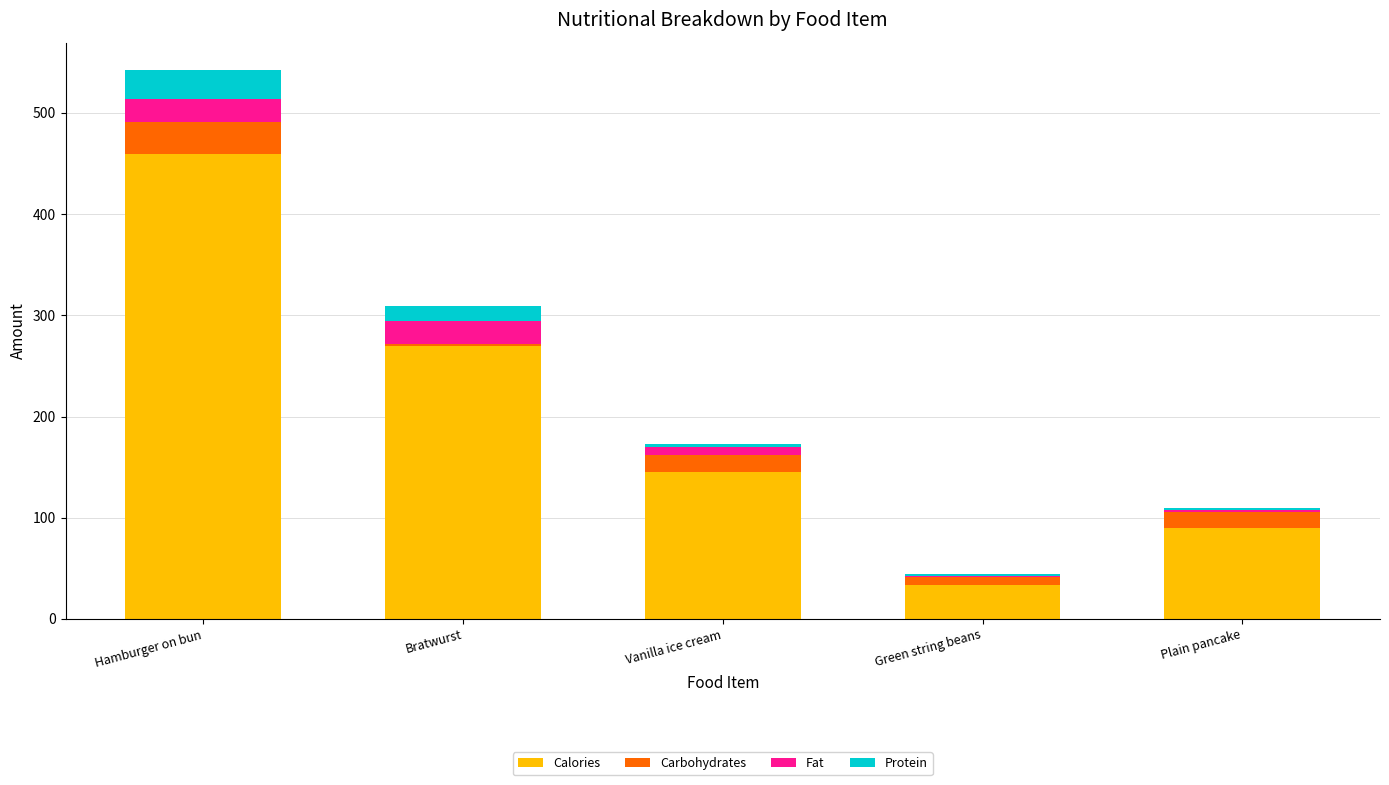

Is it true that Calories equals 90.0 at Plain pancake?

True